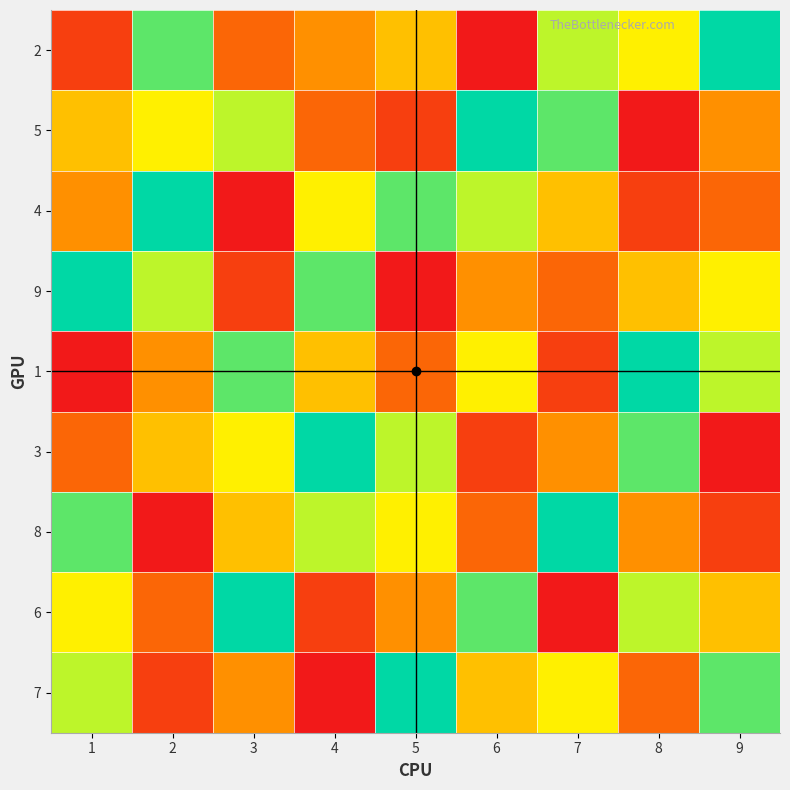

Which category has the lowest value across all series?

6